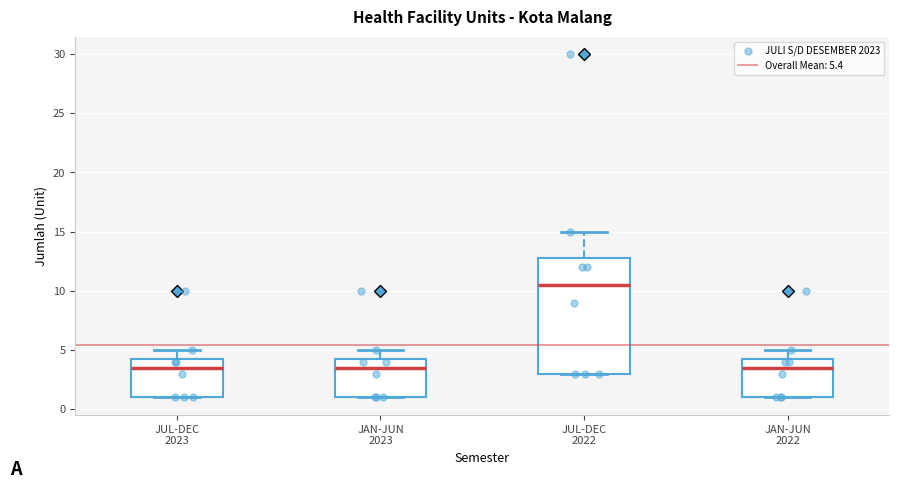

Comparing the boxes themselves (not the whiskers), which one is the tallest?

JUL-DEC 2022